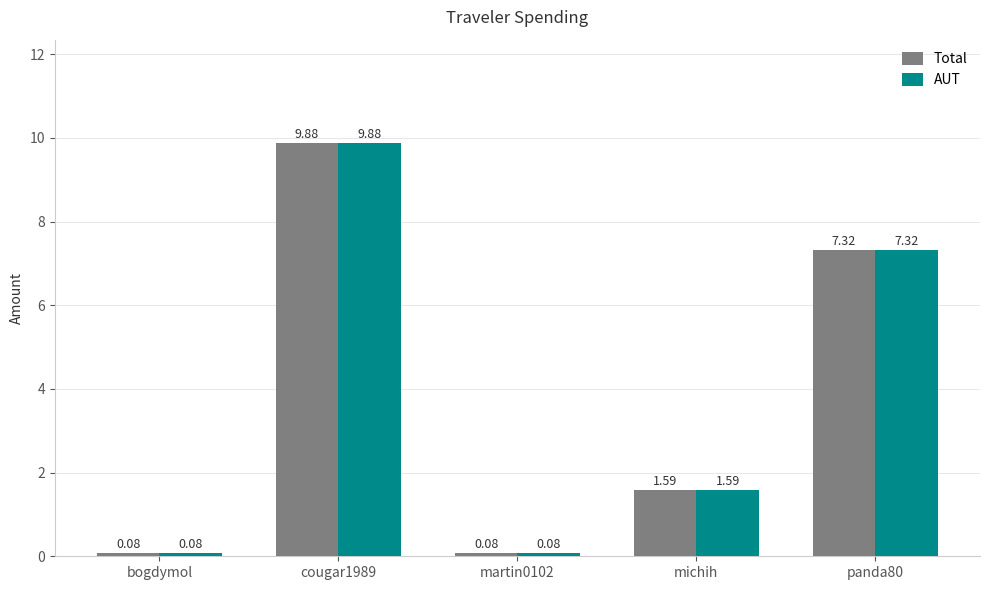

What is the difference between the second highest and second lowest values in the AUT series?

7.2